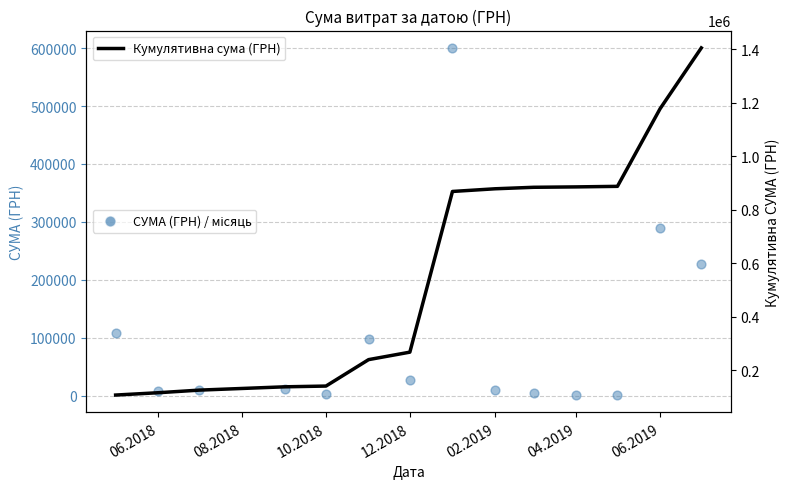

Between 02.2019 and 04.2019, which is larger?

04.2019